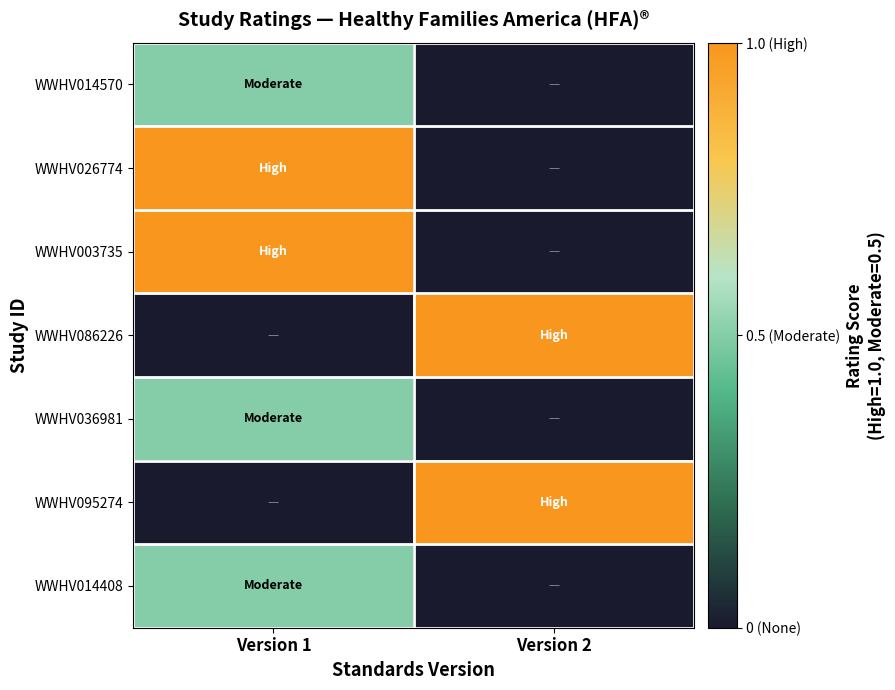

At which category does the chart reach its peak across all series?

Version 1